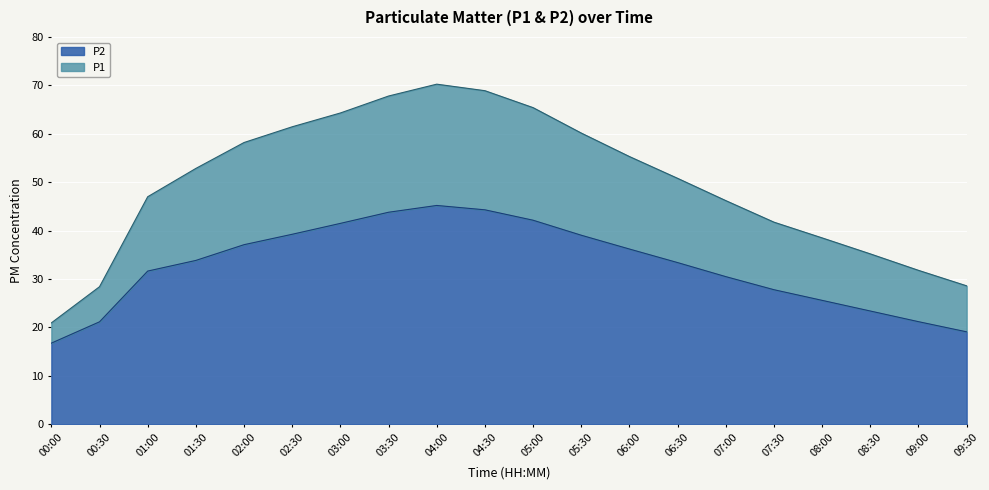

How many series are shown in this chart?

2